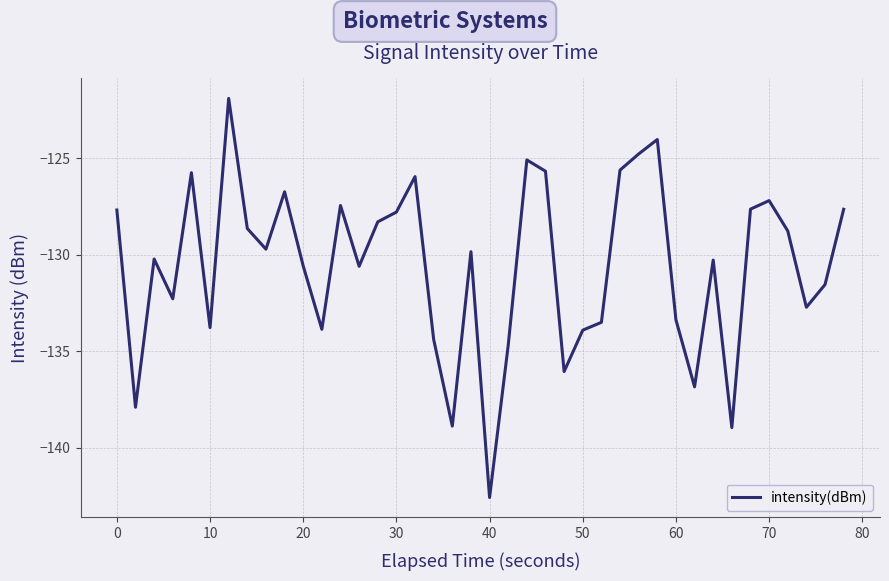

What is the minimum value shown in the chart?

-142.6